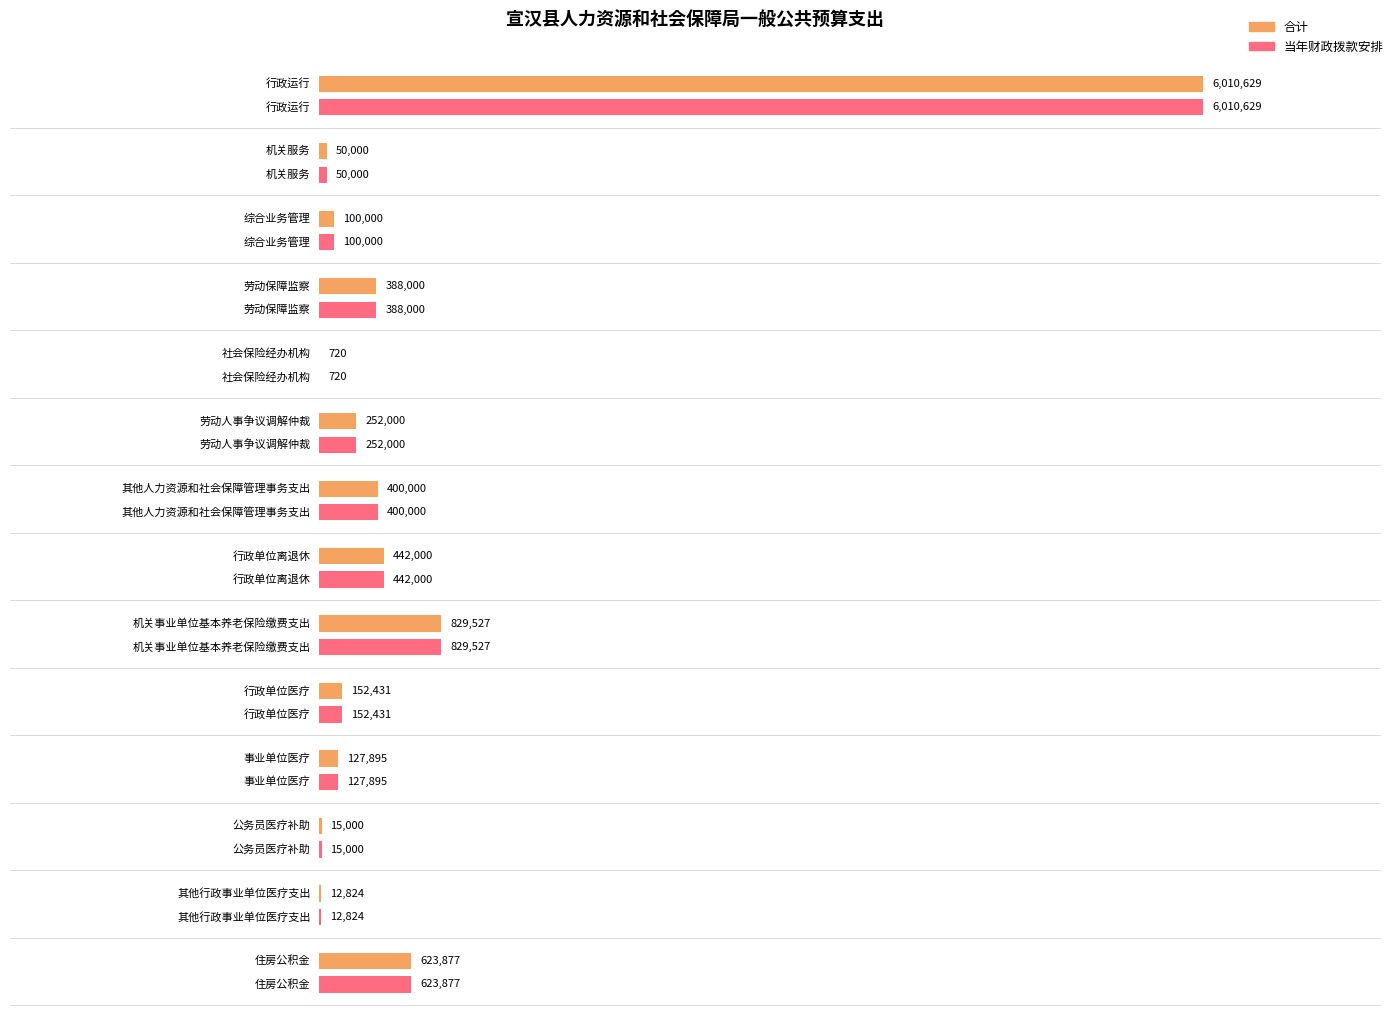

True or false: 当年财政拨款安排 has a value of 100000 at 综合业务管理.

True